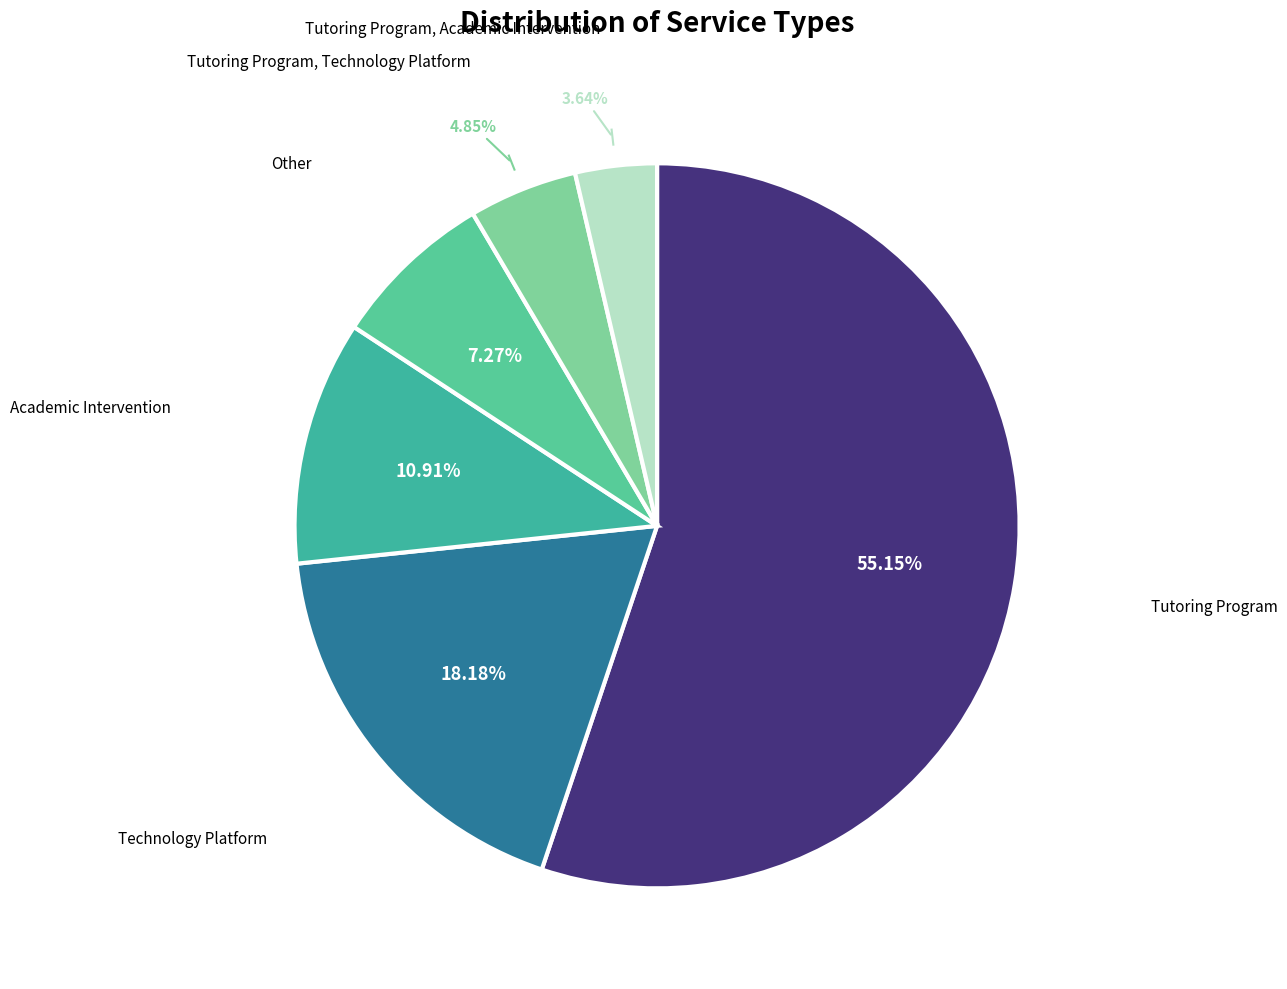

Count the number of slices in the pie.

6